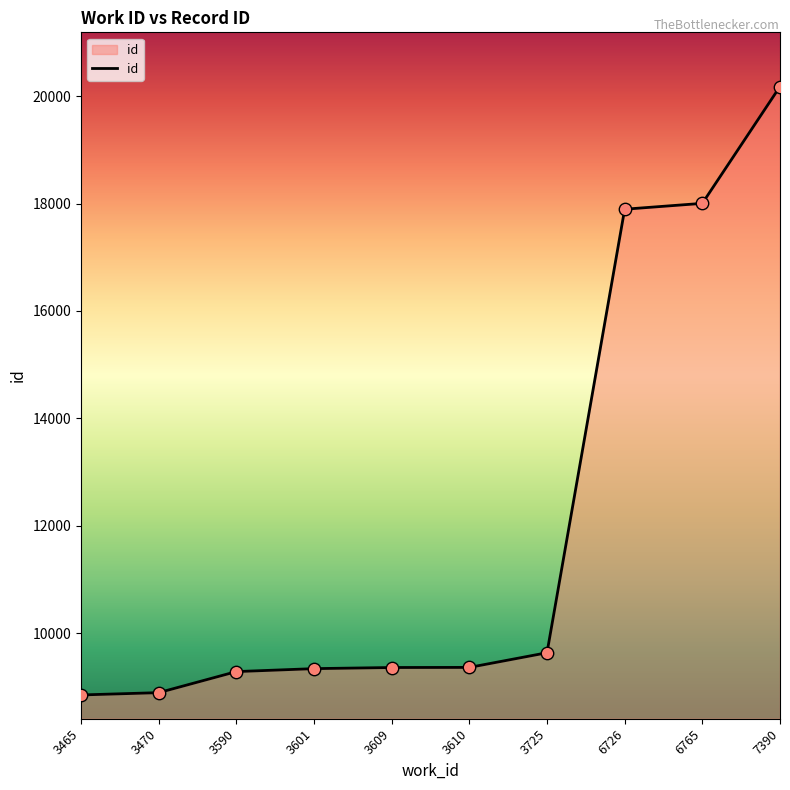

What is the change in value from 3601 to 6765?

+8662